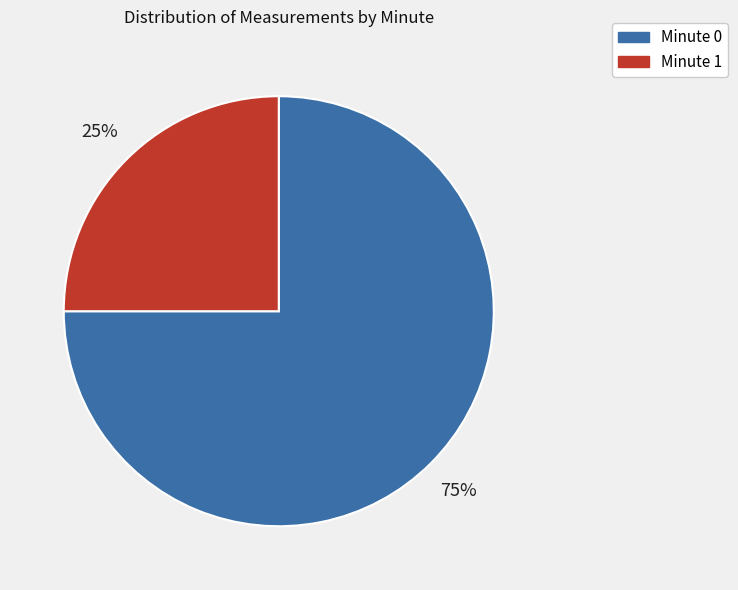

How many slices are in this pie chart?

2